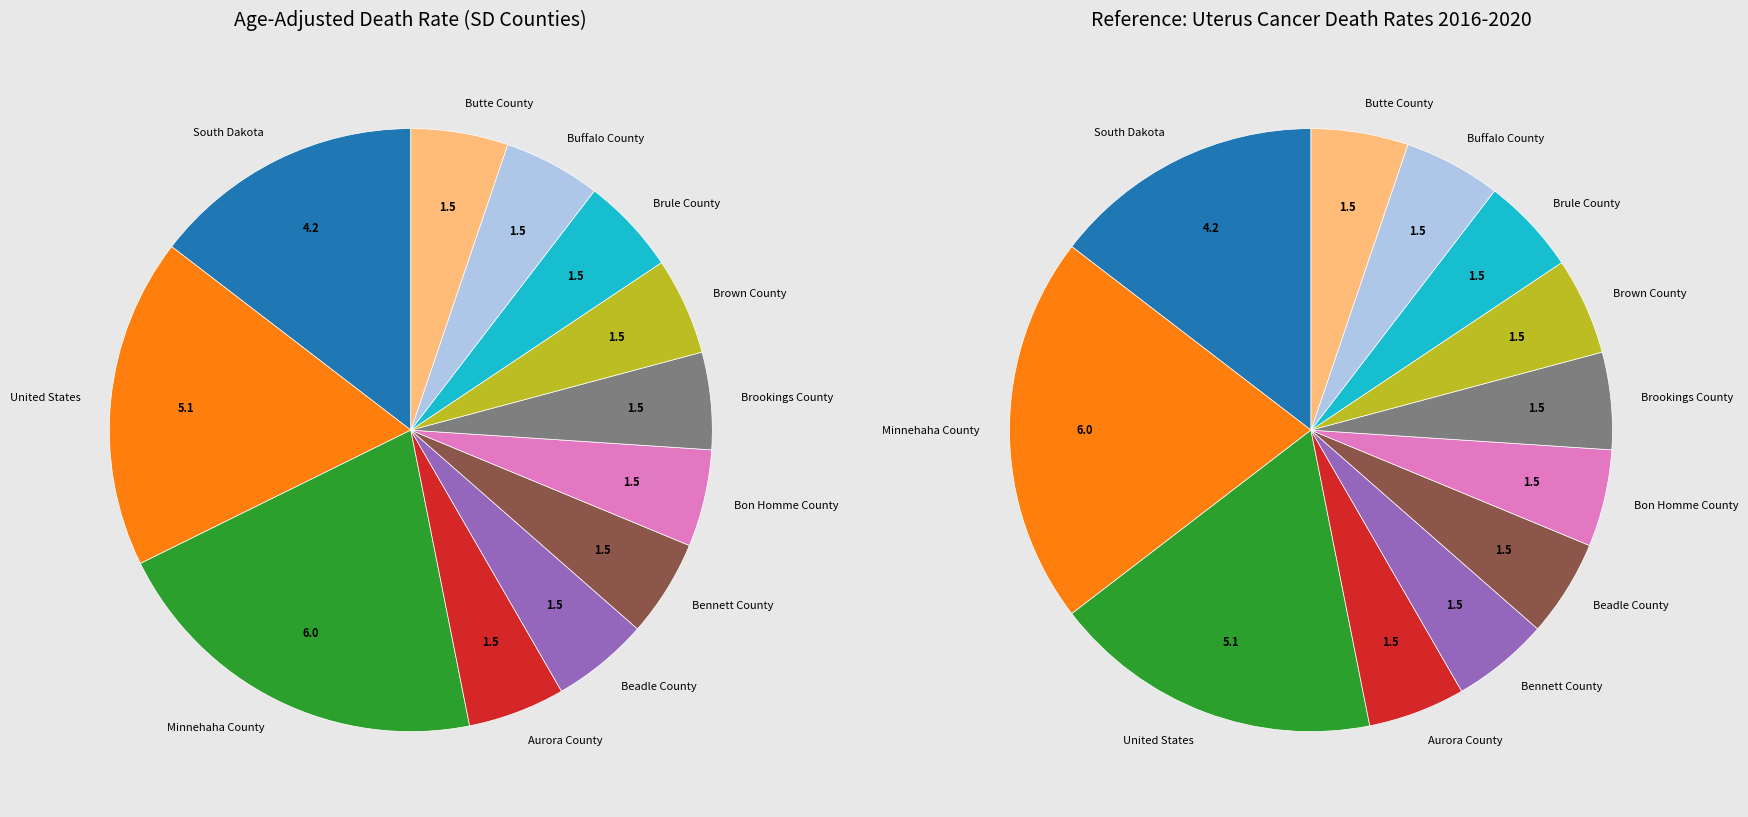

How many segments does this pie chart have?

12